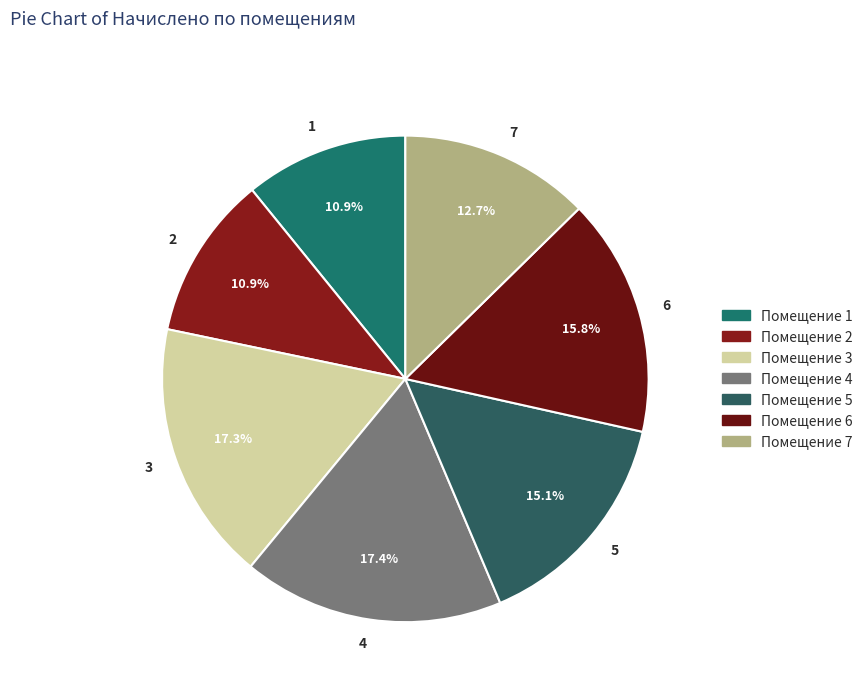

How much of the chart is everything except 3?

82.7%